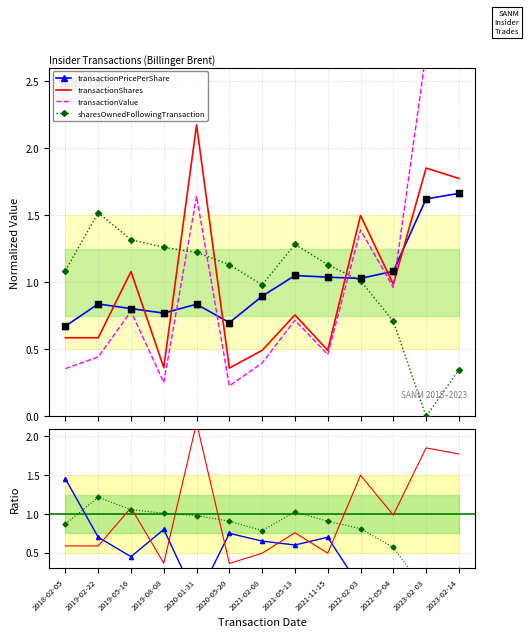

Which series reaches the maximum Y coordinate?

transactionValue